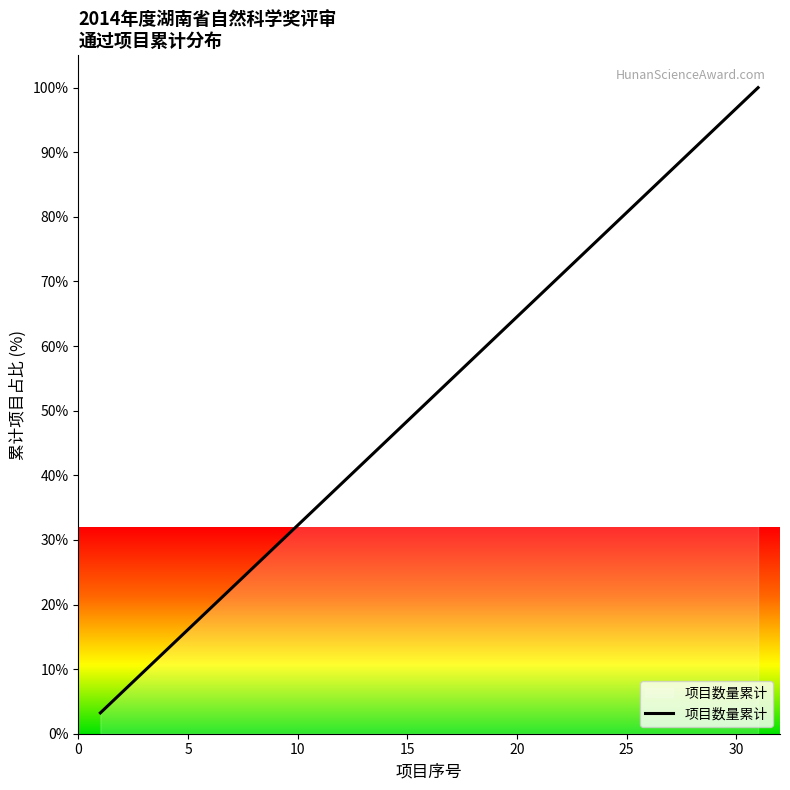

What is the difference between the maximum and minimum values?

96.8